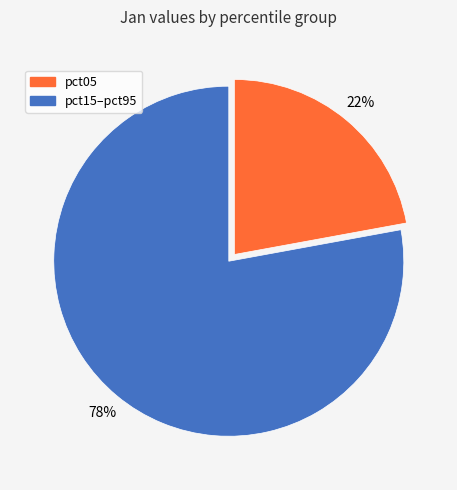

To the nearest percent, what is the difference between the largest and smallest slice percentages?

56%